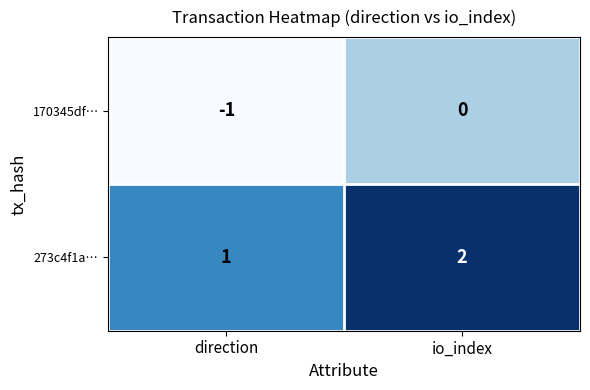

The 273c4f1a… series shows 1 at direction. True or false?

True